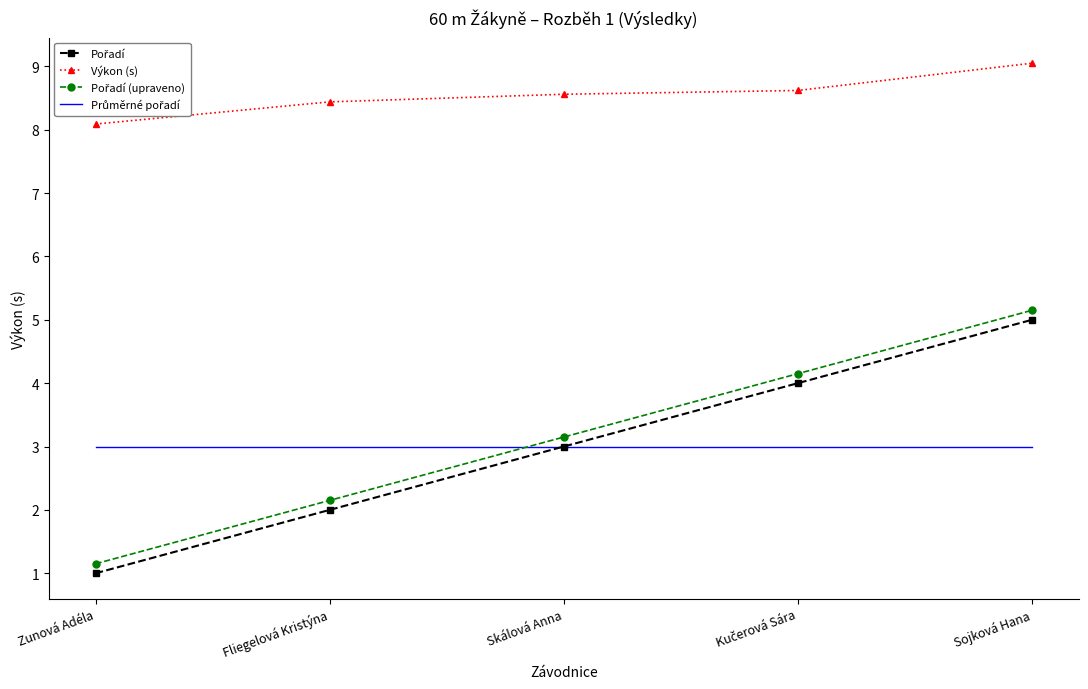

Which category has the lowest value in the Výkon (s) series?

Zunová Adéla